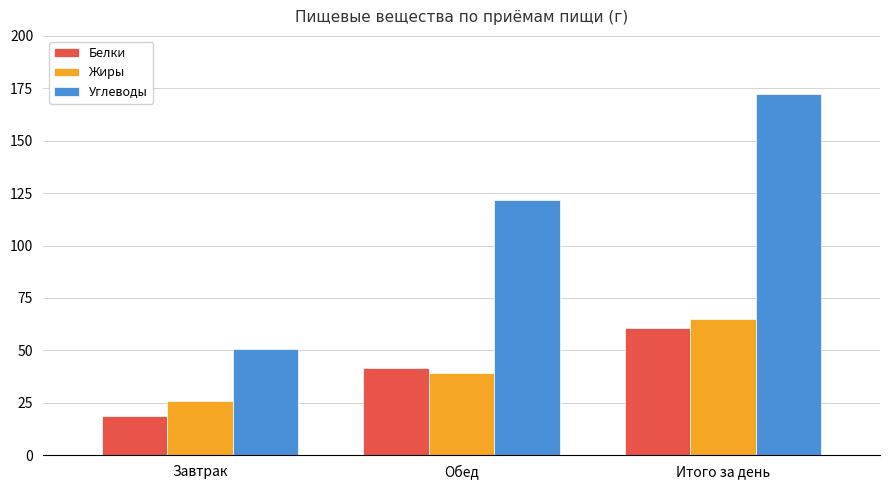

The Жиры series shows 42.5 at Завтрак. True or false?

False